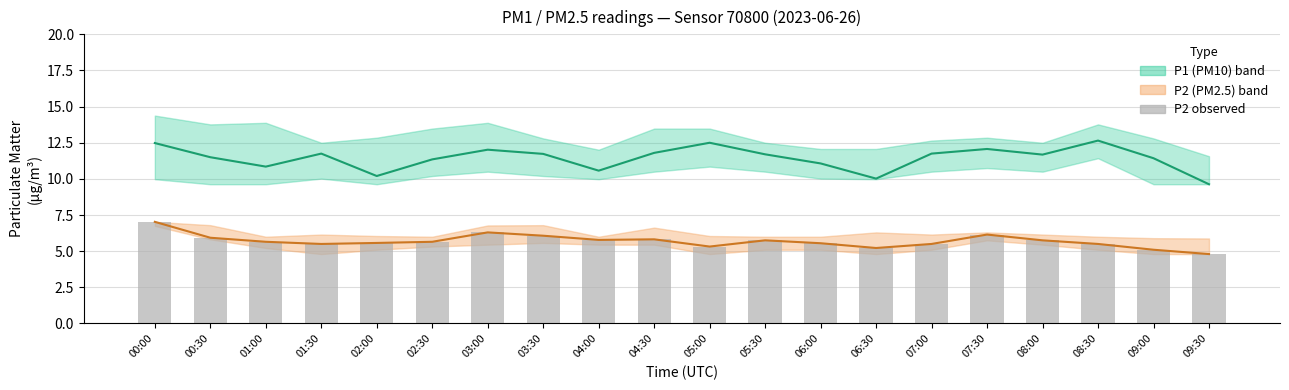

What is the label of the 19th bar from the left?

09:00